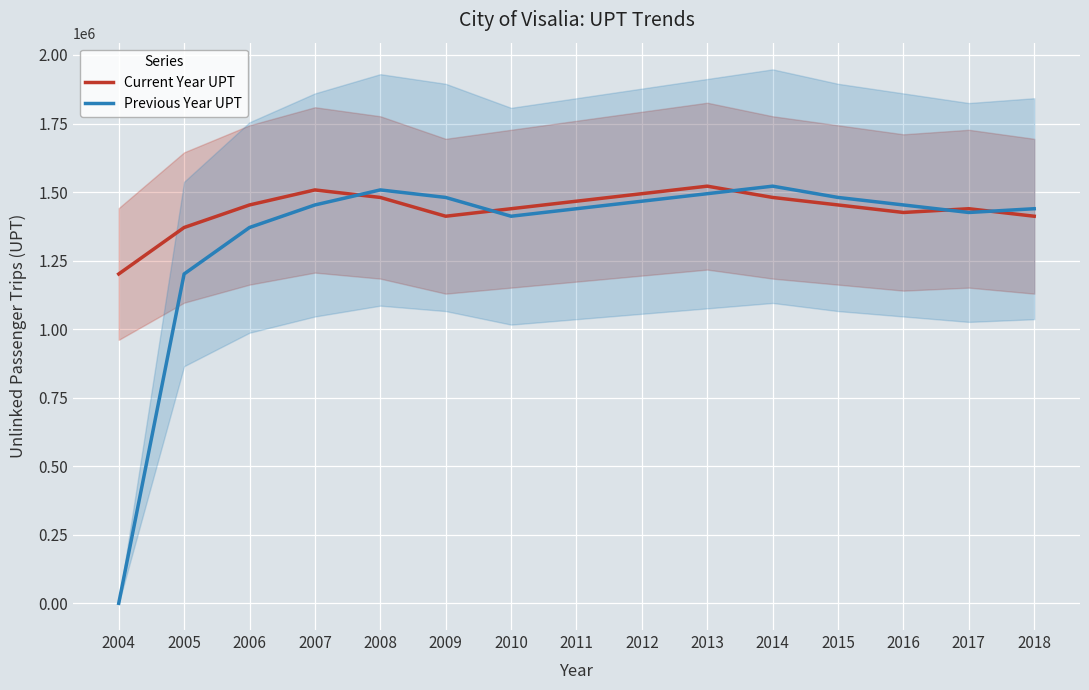

How many interior local peaks does the Previous Year UPT series have?

2